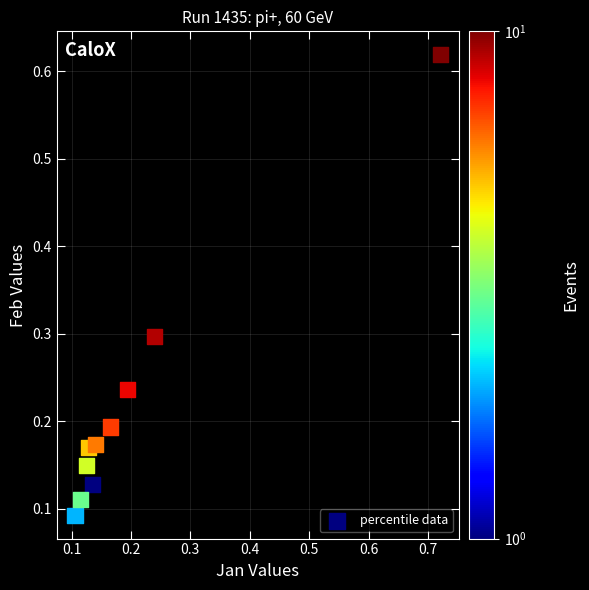

What is the range of Y values (max minus min)?

0.5